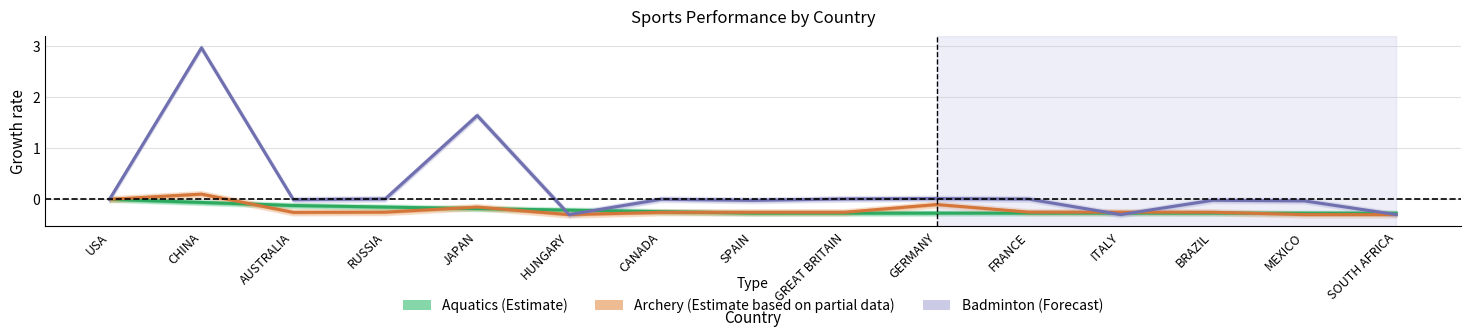

Which series changed the most between HUNGARY and FRANCE?

Badminton (Forecast)